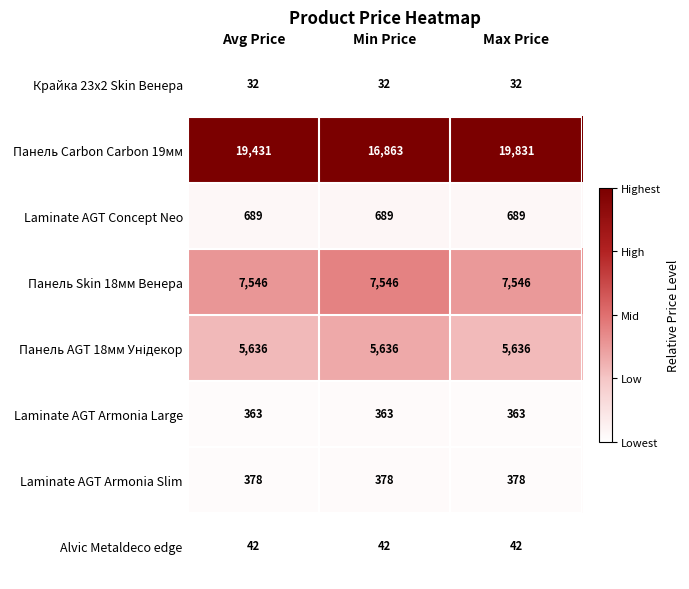

Between Avg Price and Max Price, which series saw the biggest shift?

Панель Carbon Carbon 19мм